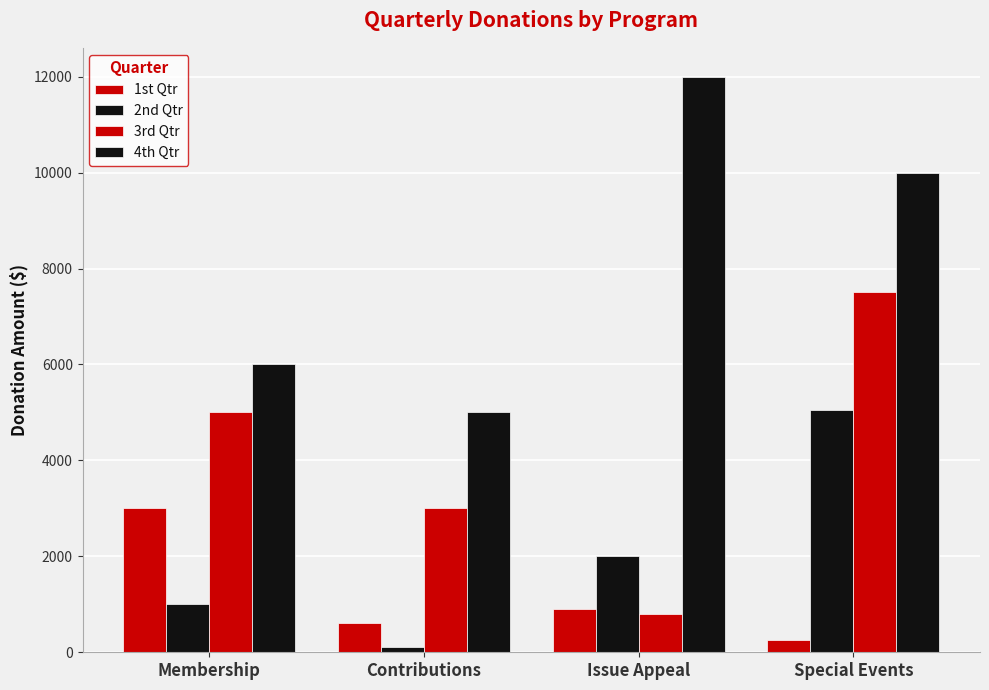

How many bars are there in total?

16